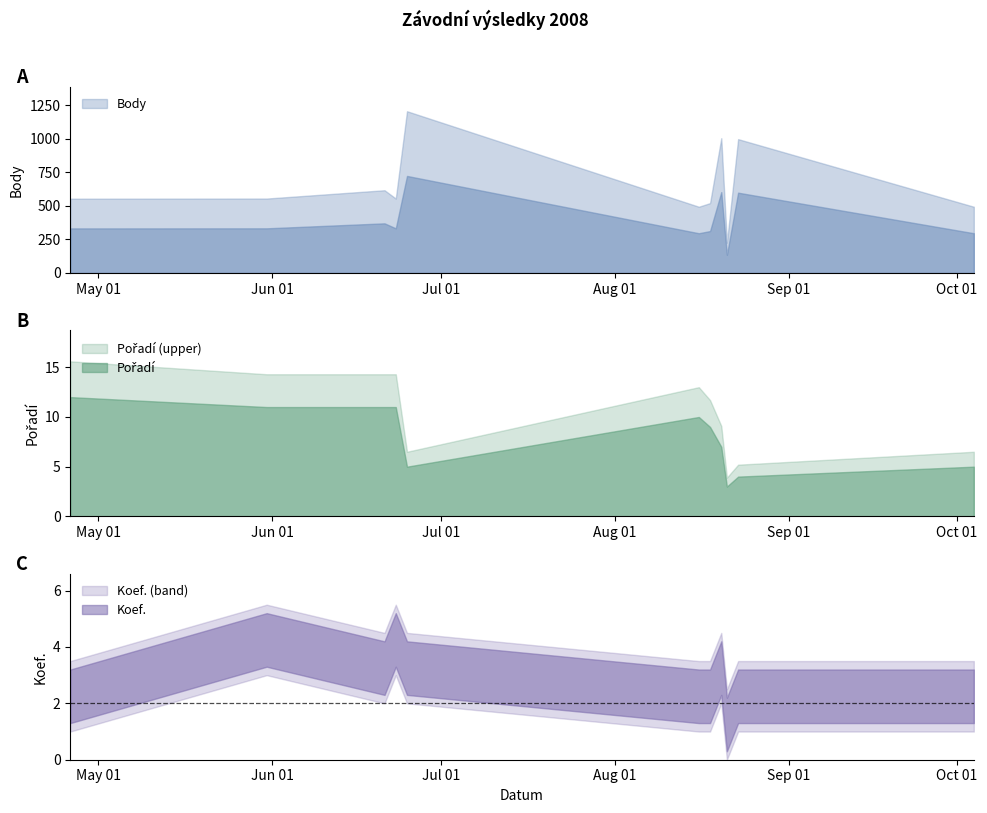

At which category does the chart reach its peak across all series?

2008-06-25